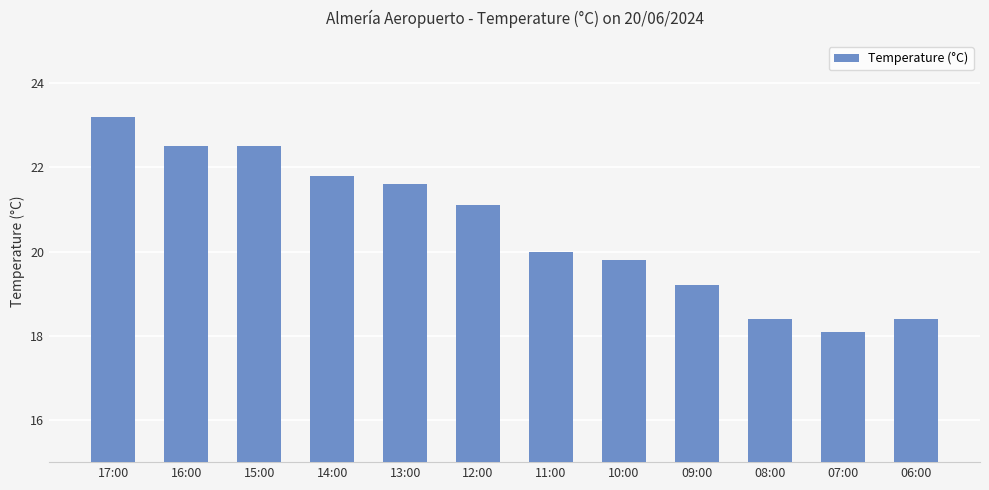

What position from the right is 12:00?

7